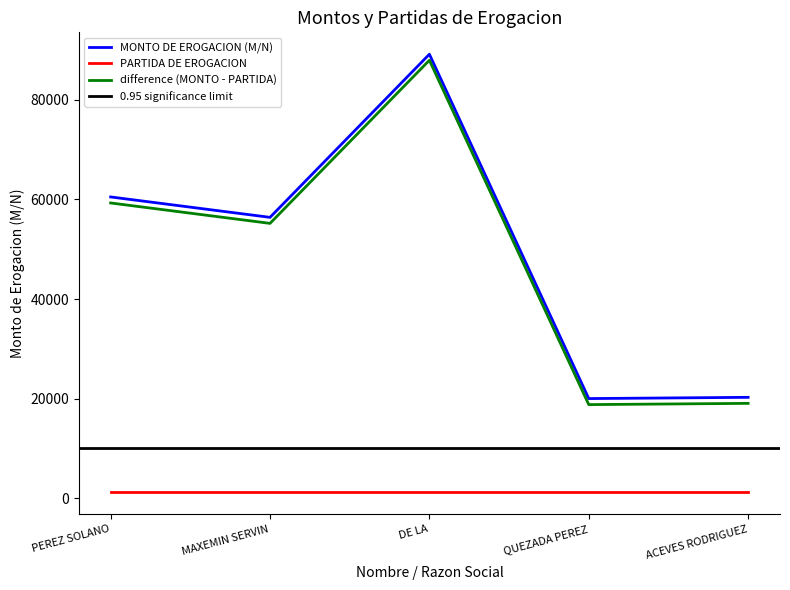

What is the difference between the maximum and minimum values?

69164